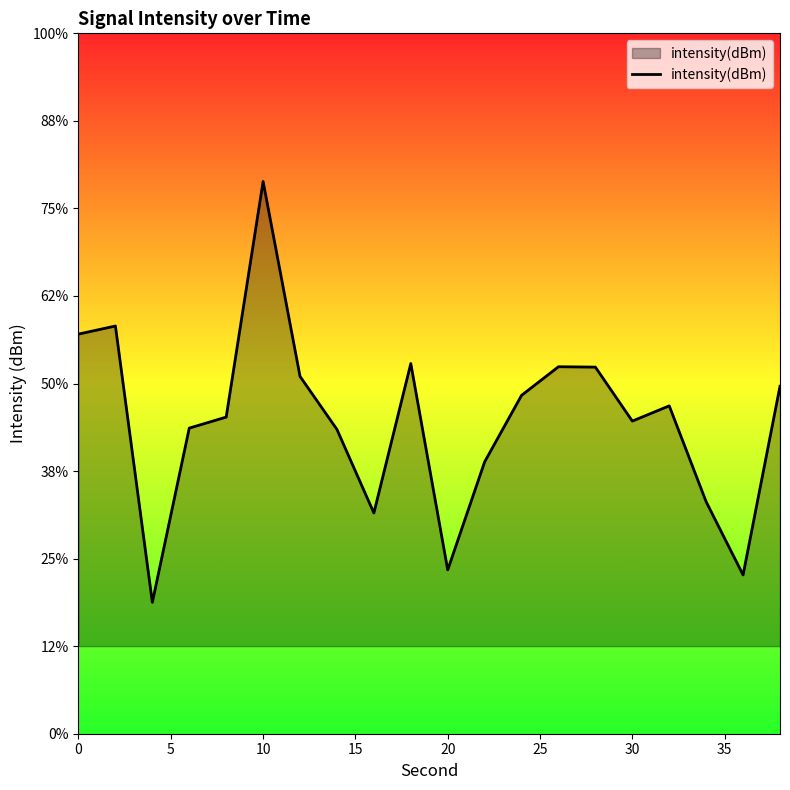

How many lines are shown in the chart?

1